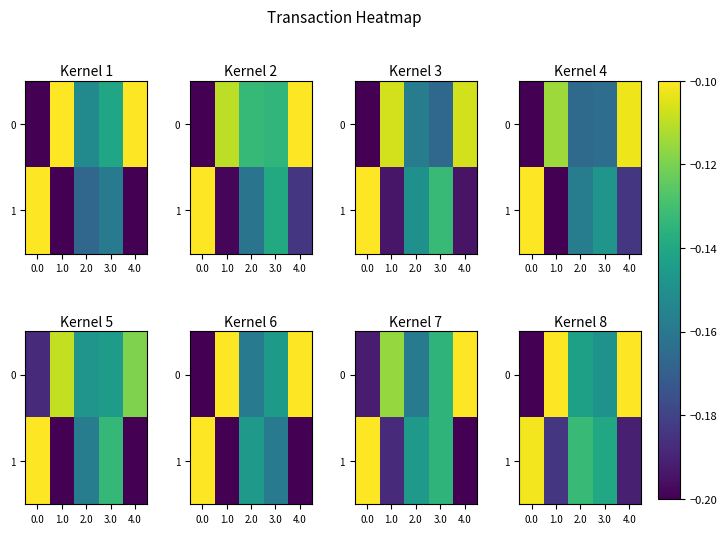

What is the maximum value shown in the chart?

-0.1